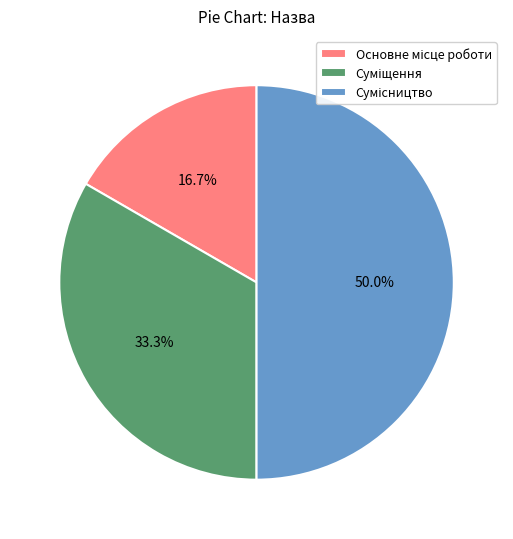

True or false: Основне місце роботи accounts for 5% of the total.

False